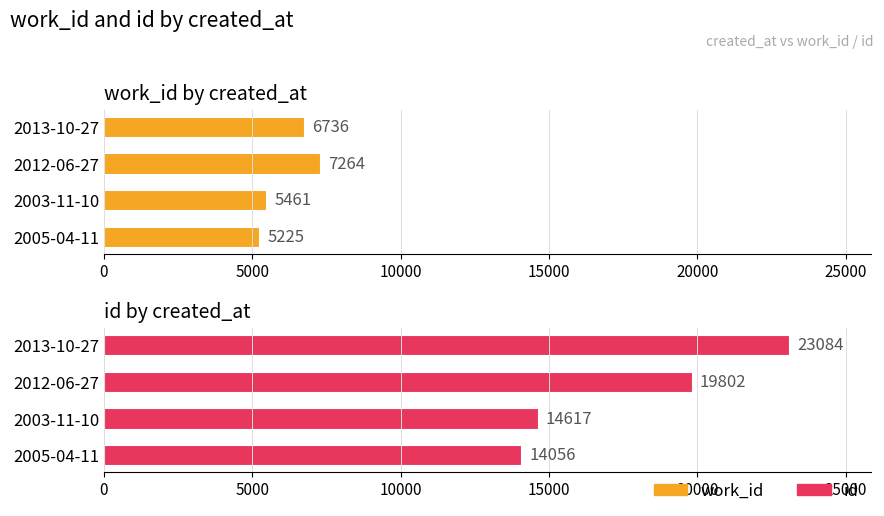

The value of work_id at 2003-11-10 is 7185. True or false?

False